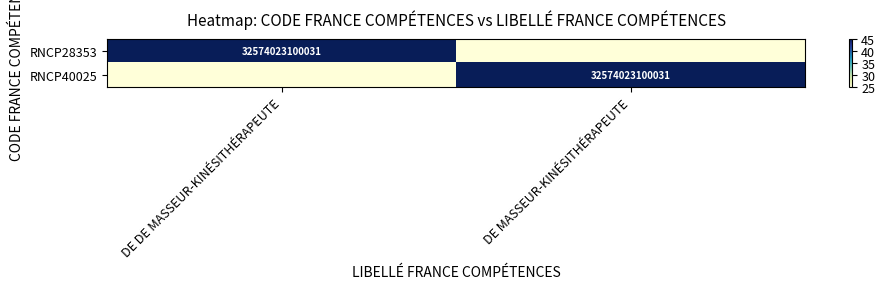

The RNCP28353 series shows 53570801589596 at DE DE MASSEUR-KINÉSITHÉRAPEUTE. True or false?

False